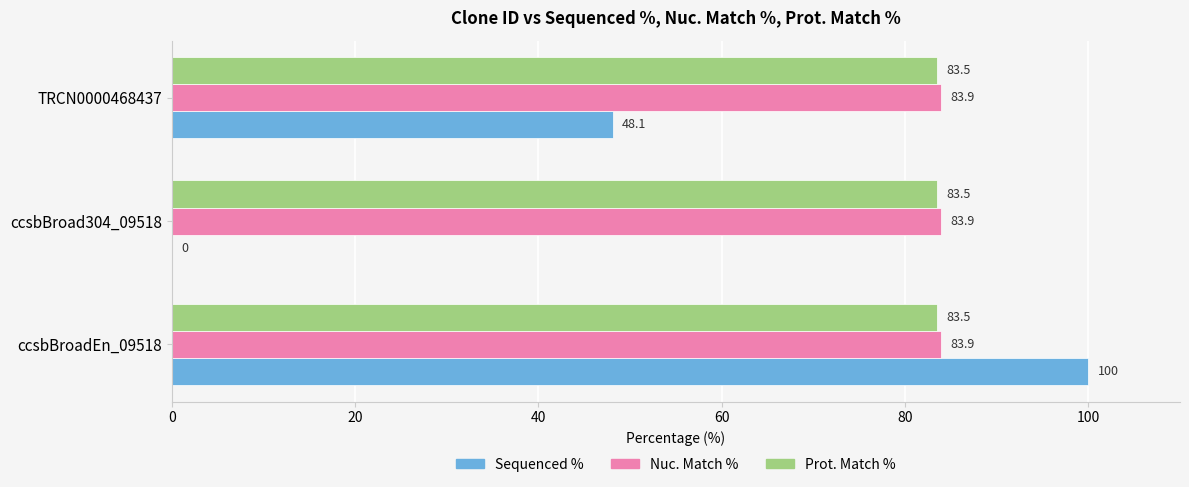

Which series has the largest total across all categories?

Nuc. Match %